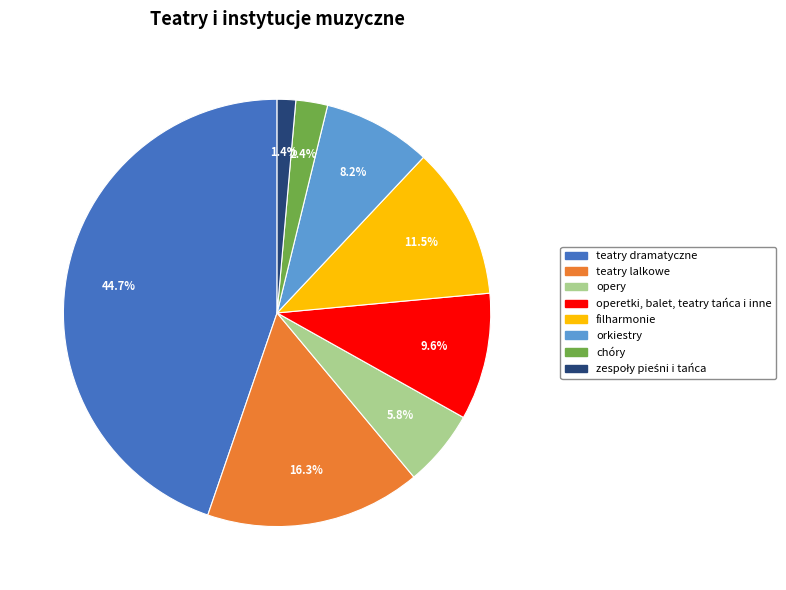

Is there any slice that represents more than half of the pie?

No